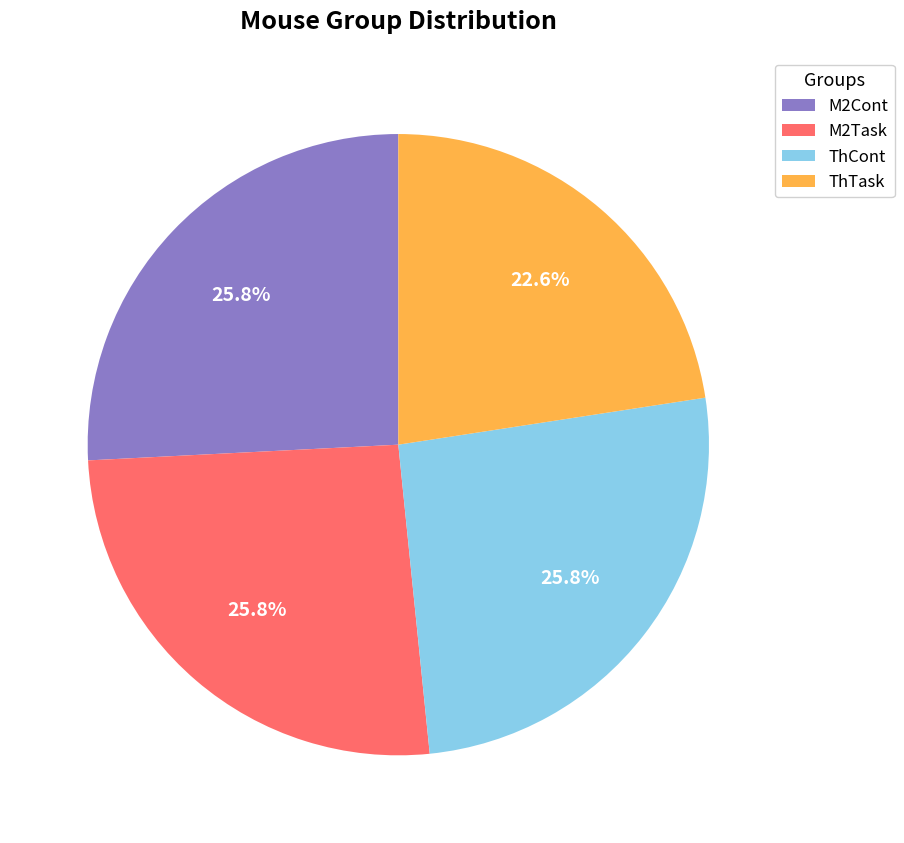

To the nearest percent, what is the difference between the ThCont and ThTask slice percentages?

3%